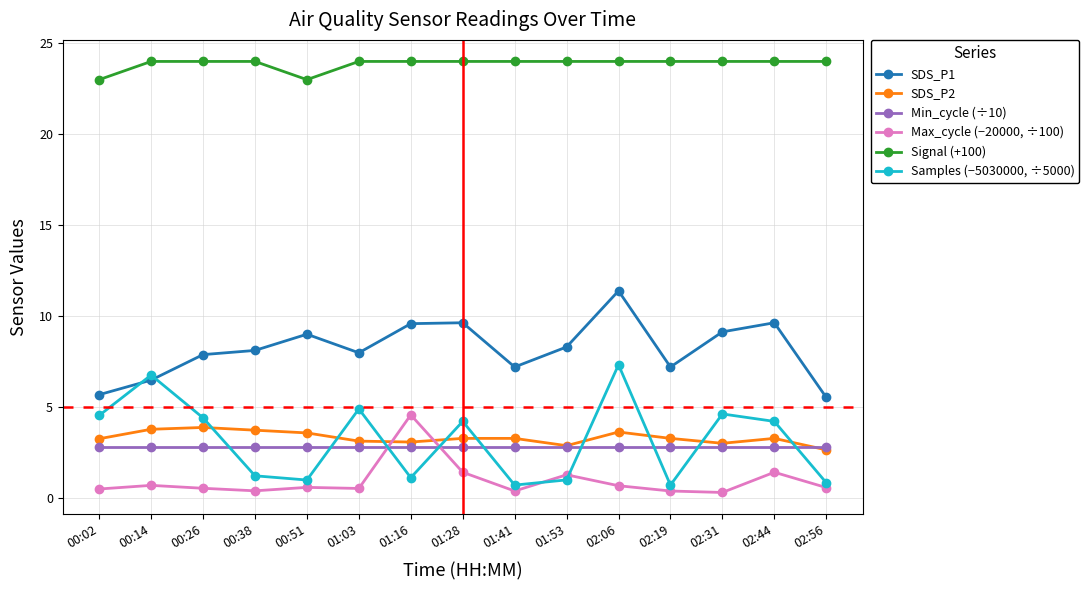

What is the maximum value shown in the chart?

24.0